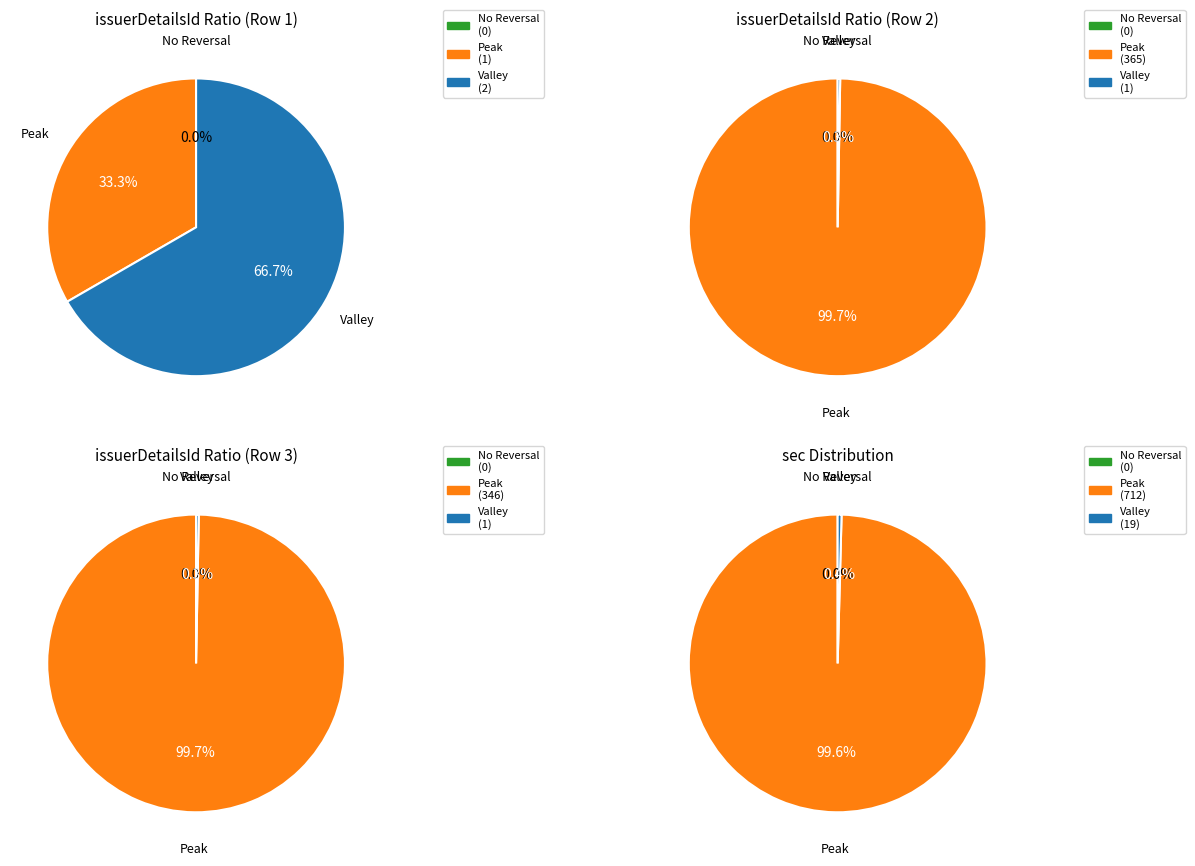

Rank the series at Row 3 (sec=6) from highest to lowest value.

Peak, Valley, No Reversal